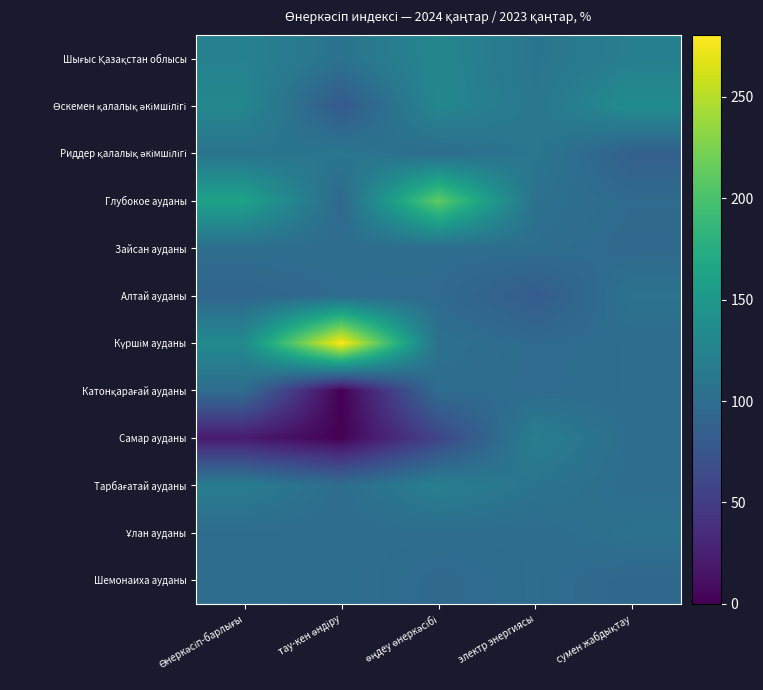

Which series has the largest total across all categories?

Күршім ауданы